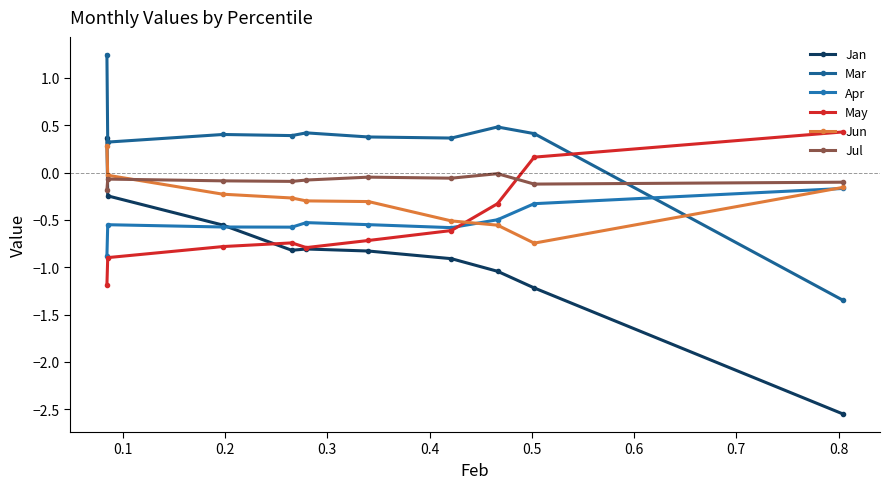

How many values in the Mar series are below 0?

1